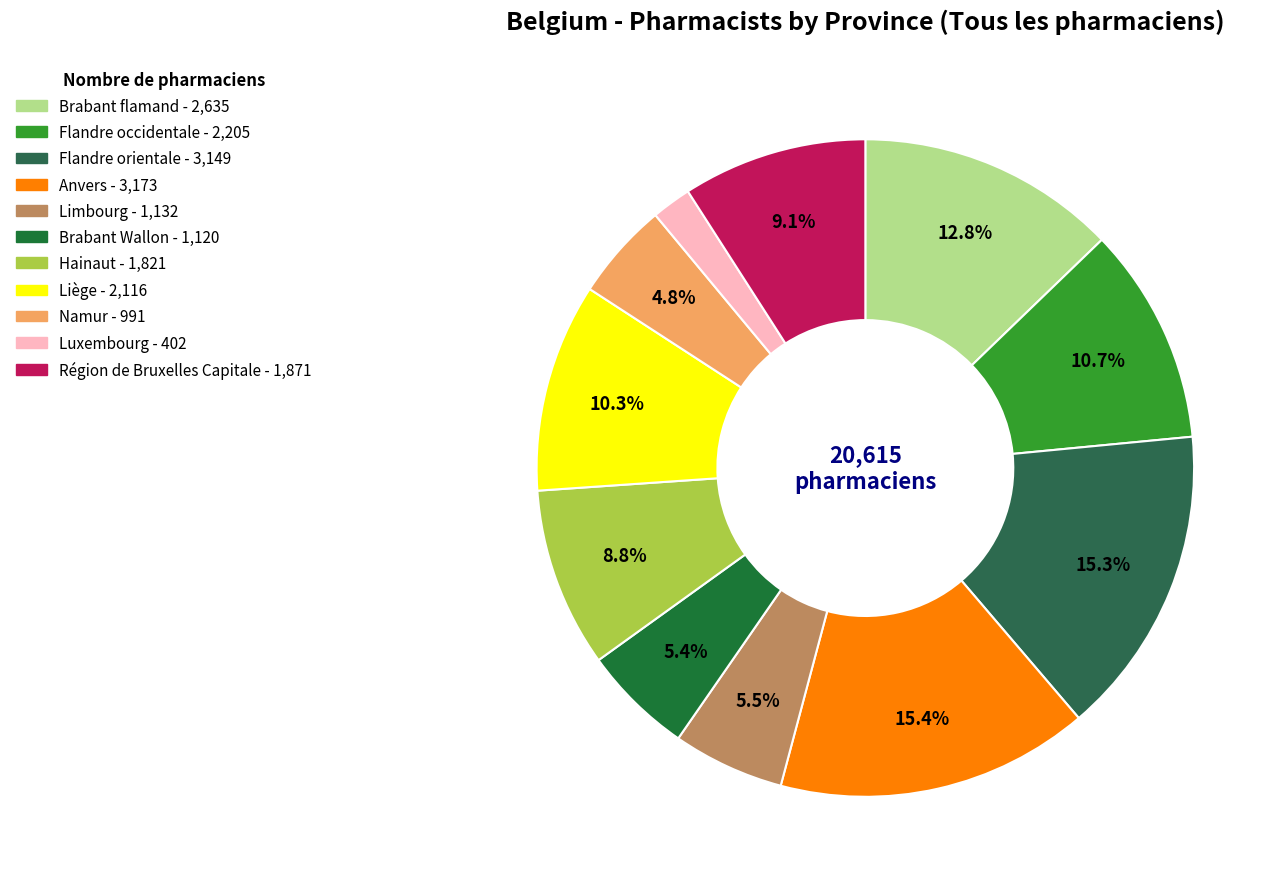

What percentage is the Luxembourg slice, to the nearest percent?

2%